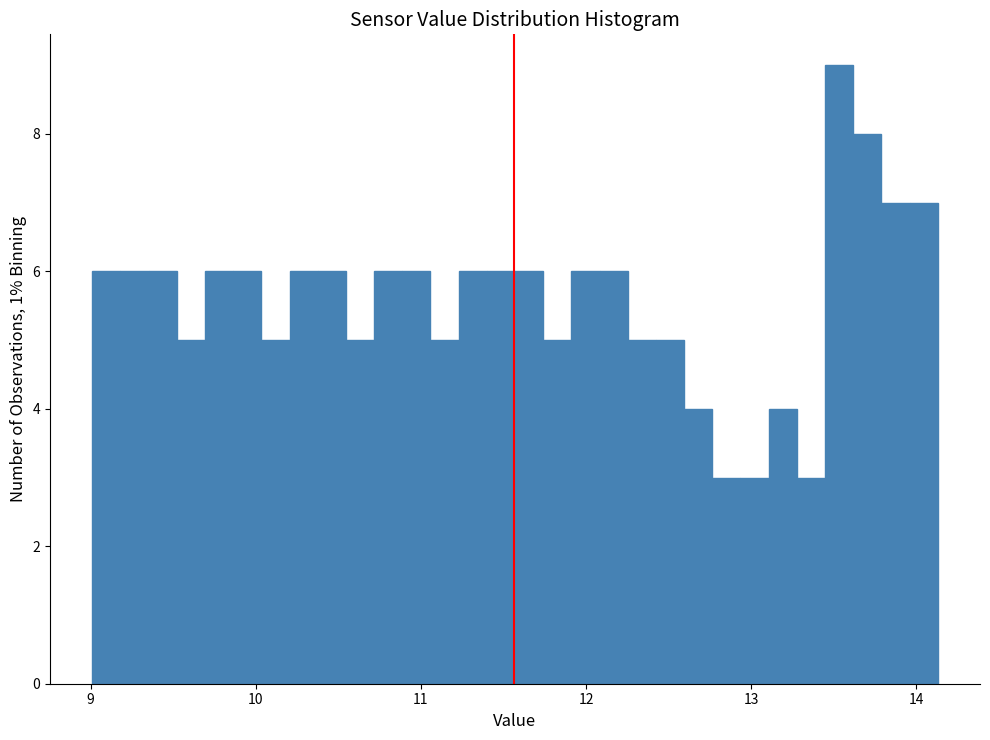

Read against the x-axis, roughly where is the centre of the tallest bar?

13.5